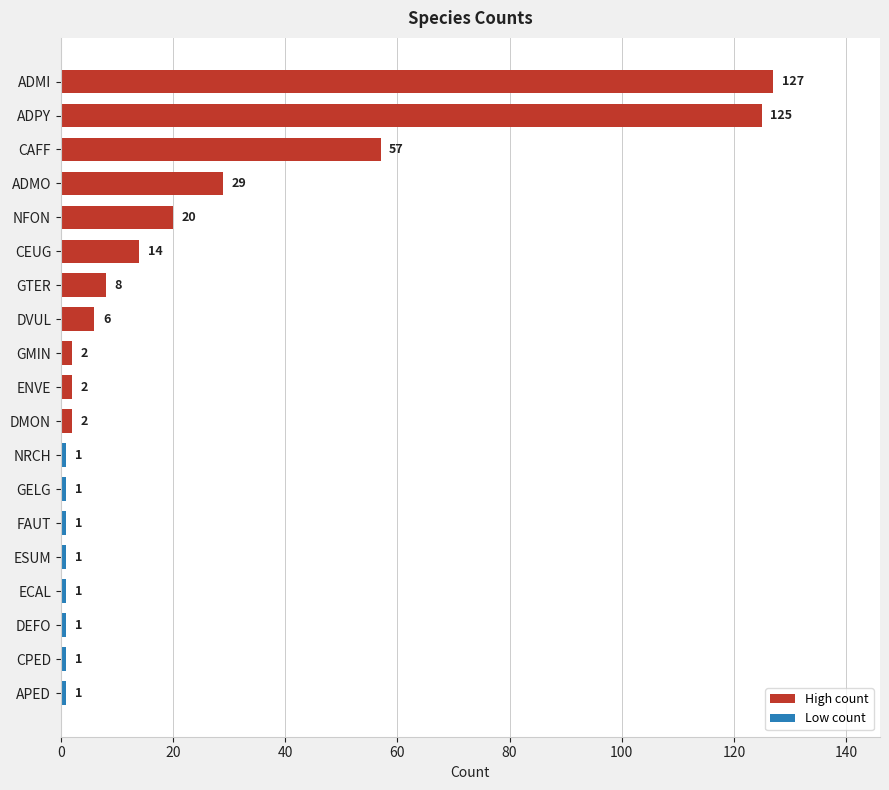

How many values in the High count series are below 14?

5